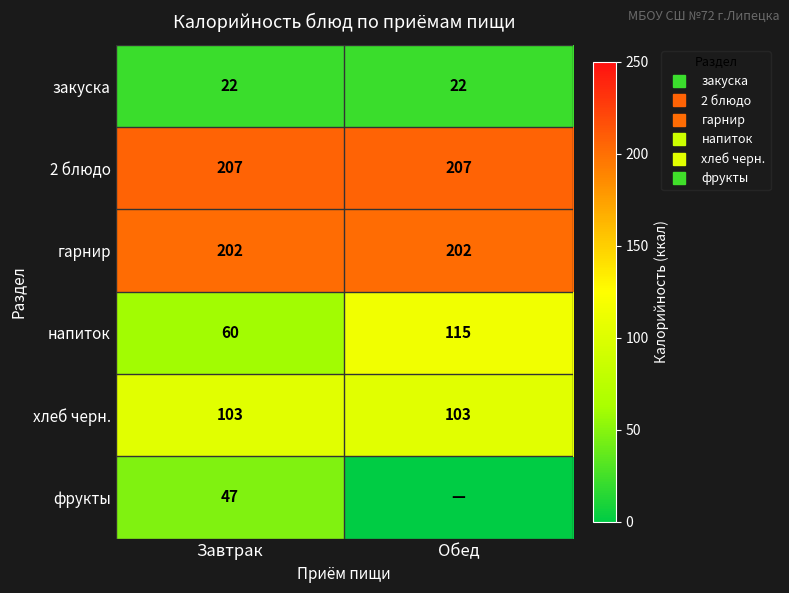

What is the lowest value of the закуска series?

22